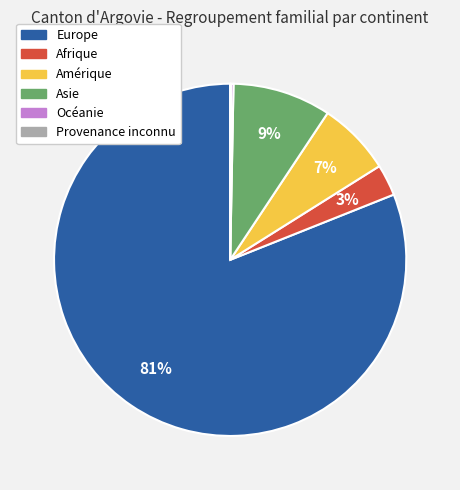

Is the sum of Afrique and Europe greater than half?

Yes